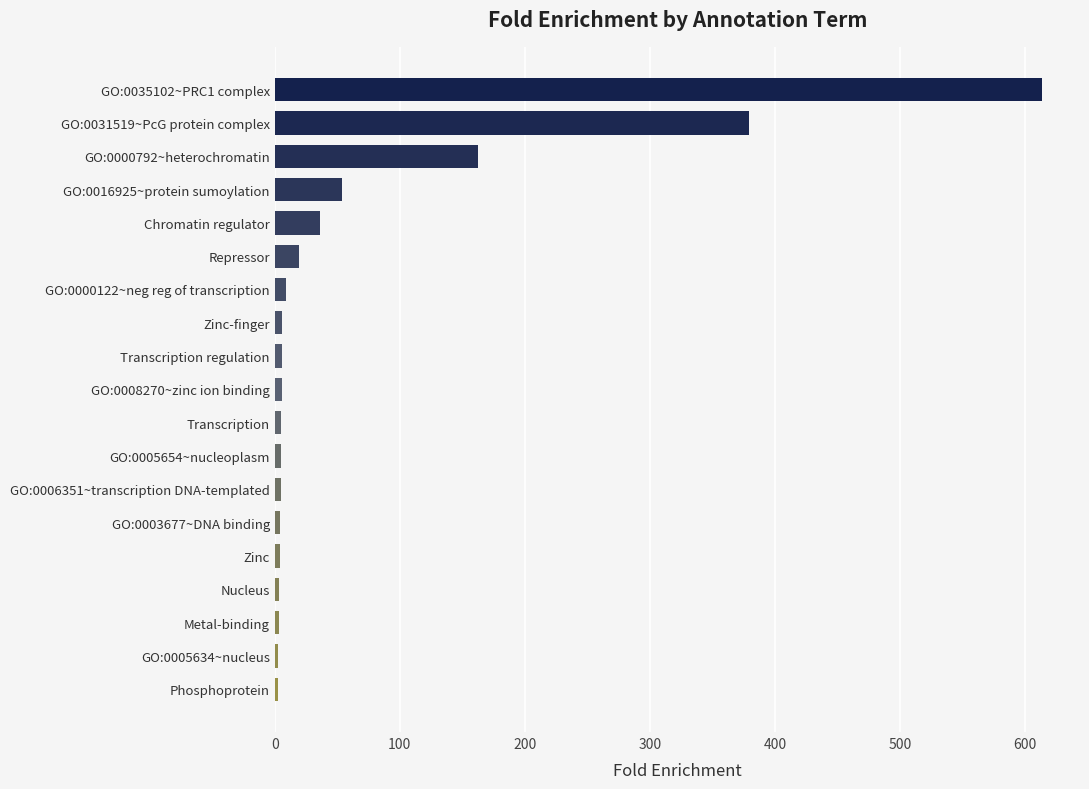

What is the difference between the maximum and minimum values?

610.8